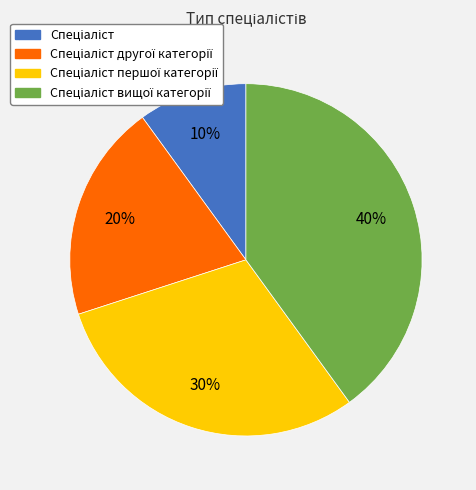

To the nearest percent, what is the average slice percentage?

25%